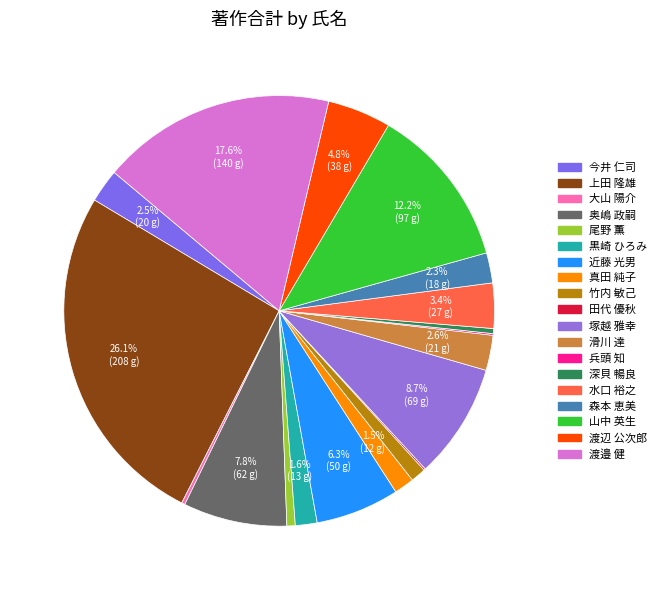

Which slice is the largest?

上田 隆雄